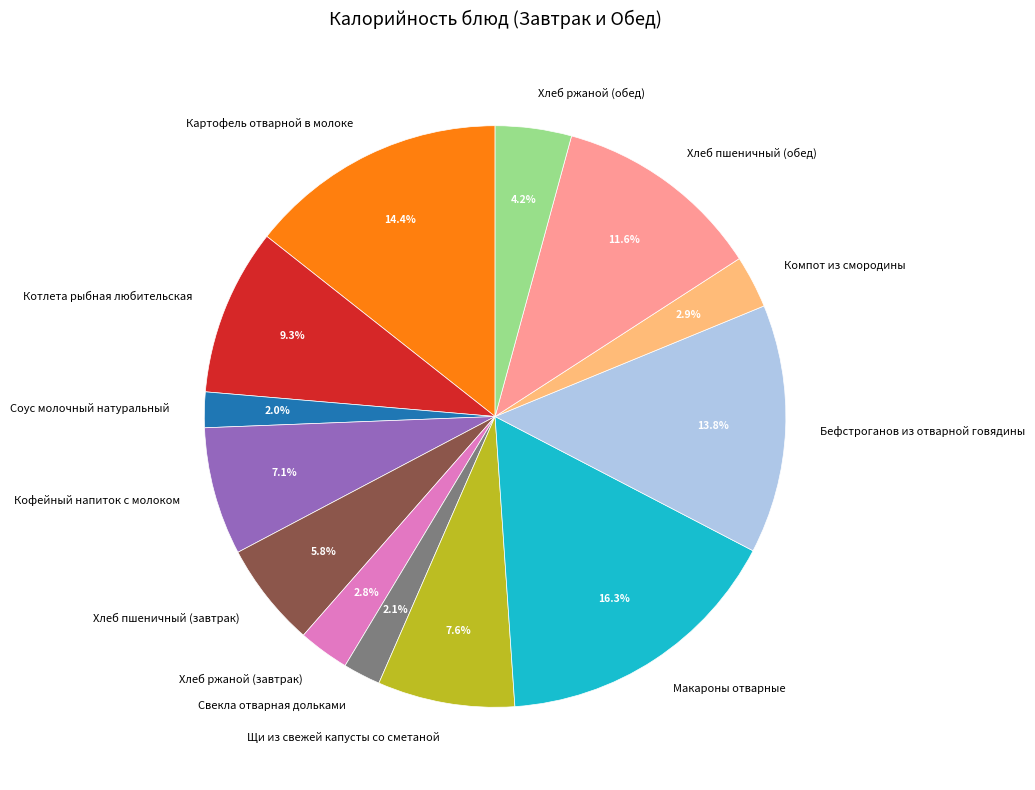

Which has a higher value, Хлеб ржаной (обед) or Картофель отварной в молоке?

Картофель отварной в молоке